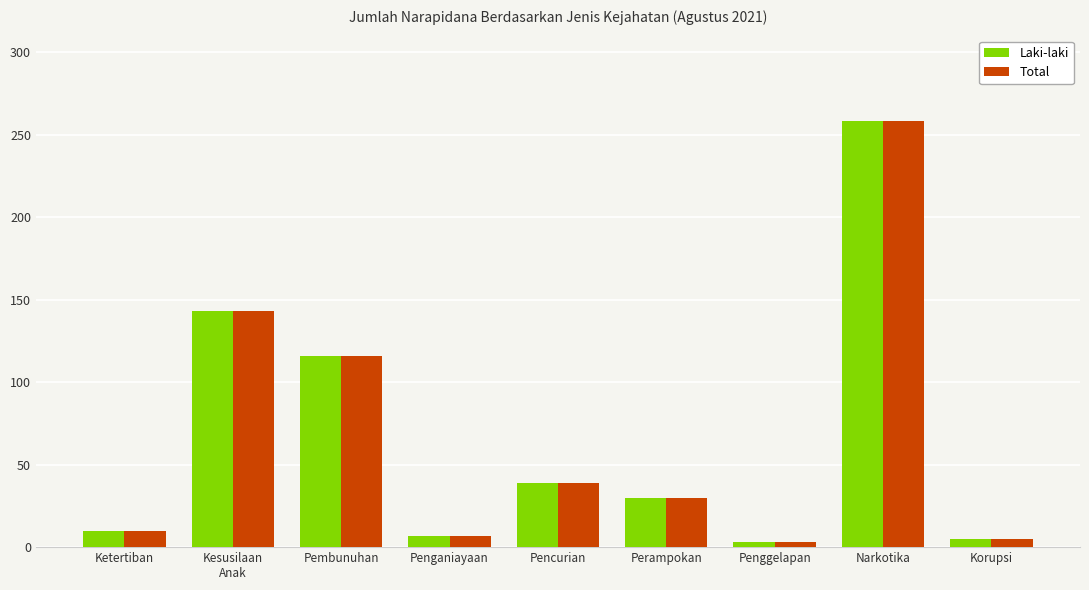

At which category is the sum across all series the highest?

Narkotika